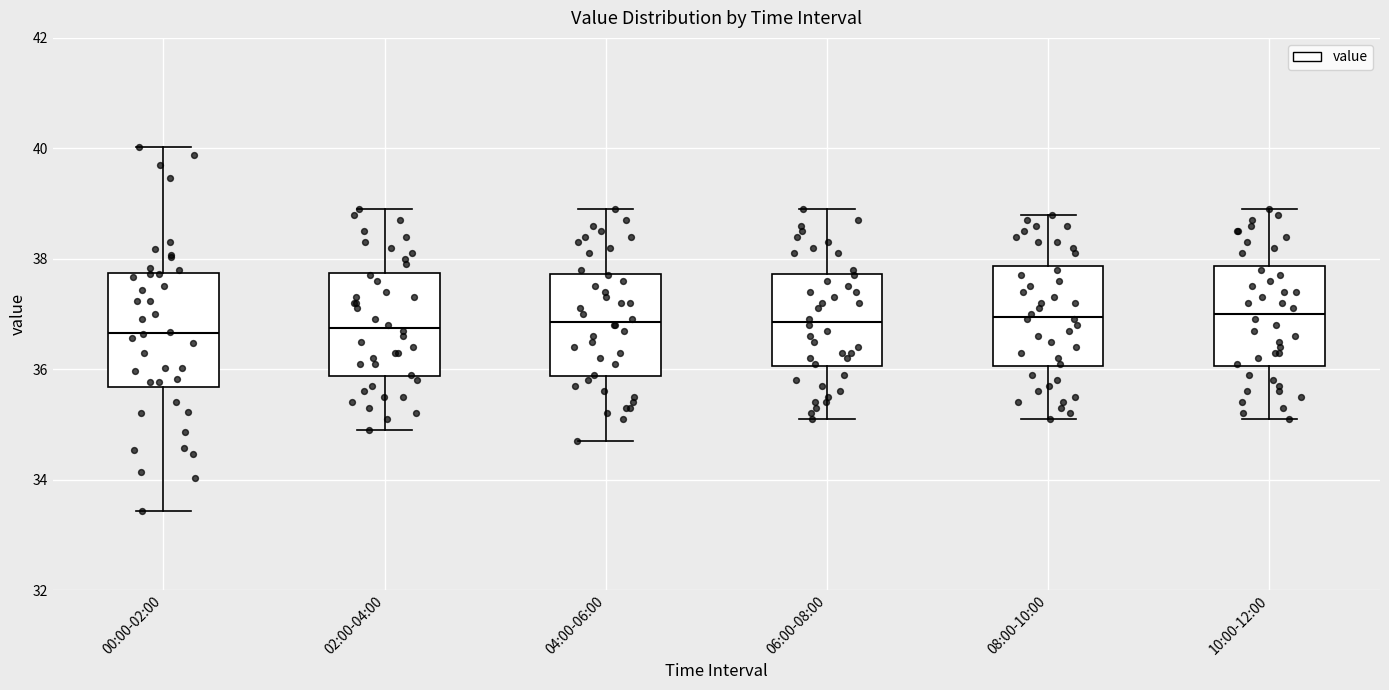

Reading left to right, read every box against the y-axis: the position of its median line, the range the box covers, and the ends of its whiskers. The values are not printed on the chart, so give them approximately, as read against the axis.

00:00-02:00: median 36.6, box 35.6 to 37.8, whiskers 33.4 to 40.0
02:00-04:00: median 36.8, box 35.8 to 37.8, whiskers 35.0 to 39.0
04:00-06:00: median 36.8, box 35.8 to 37.8, whiskers 34.8 to 39.0
06:00-08:00: median 36.8, box 36.0 to 37.8, whiskers 35.2 to 39.0
08:00-10:00: median 37.0, box 36.0 to 37.8, whiskers 35.2 to 38.8
10:00-12:00: median 37.0, box 36.0 to 37.8, whiskers 35.2 to 39.0